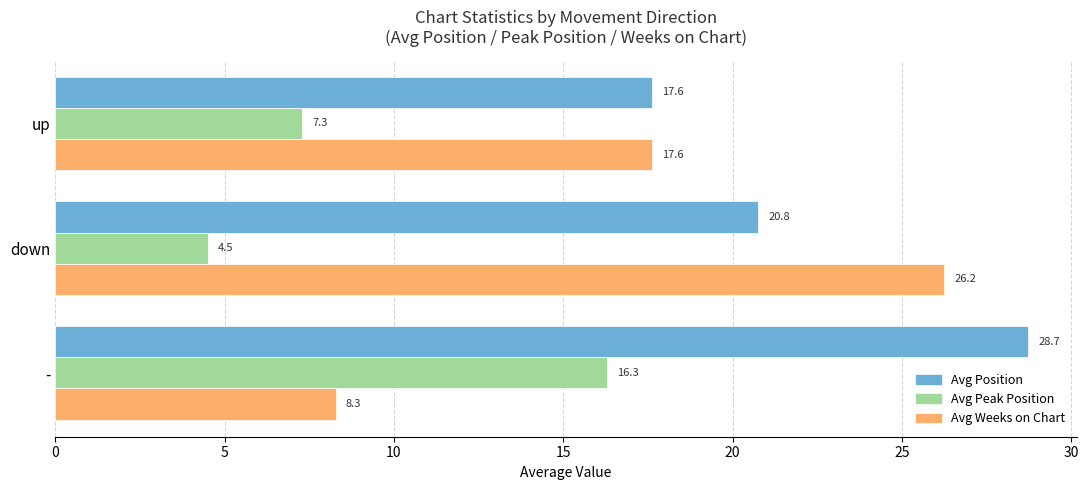

Which series has the largest range (max minus min)?

Avg Weeks on Chart